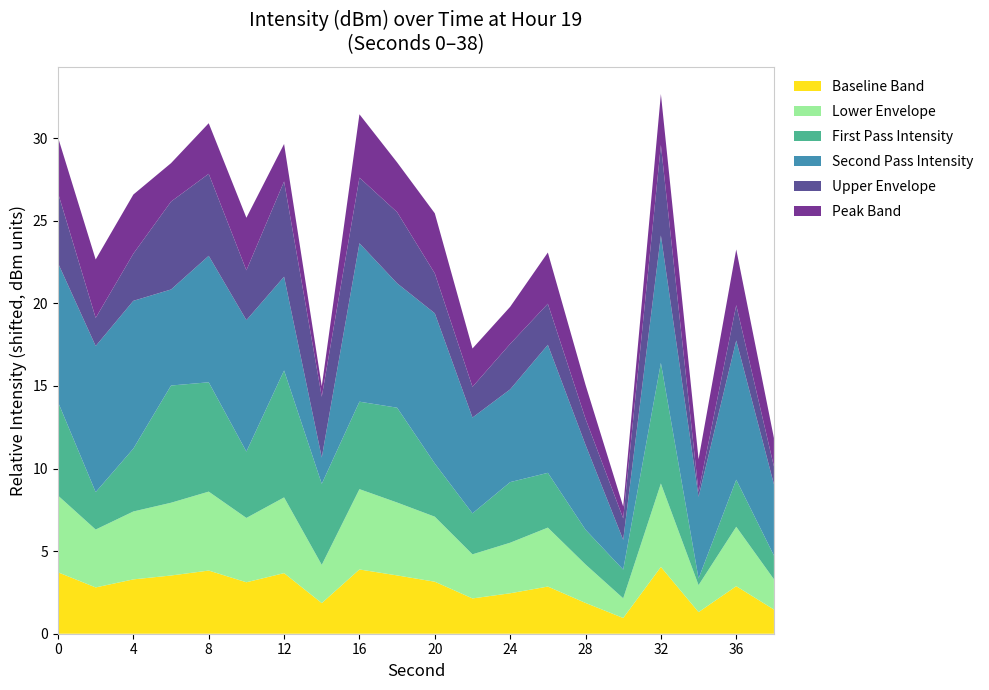

What is the total value across all series at 4?

26.6